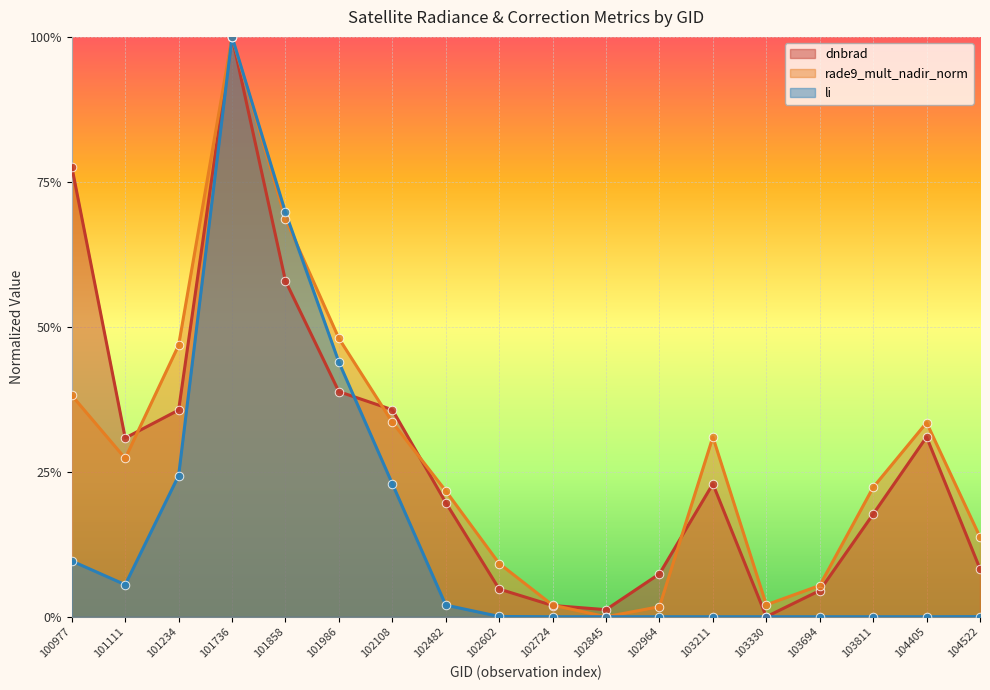

Which series reaches the minimum Y coordinate?

dnbrad